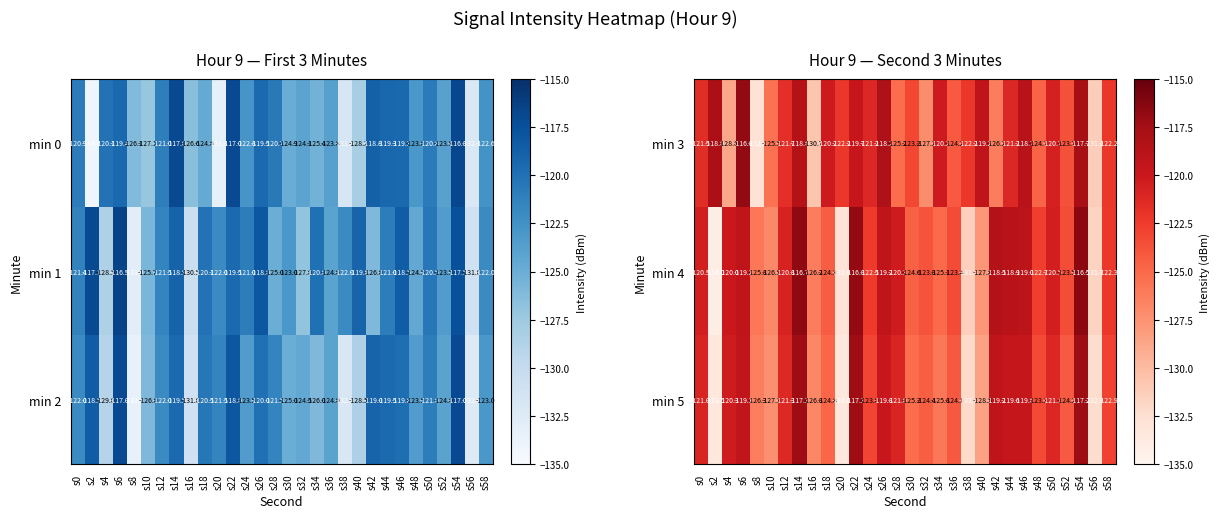

What is the approximate value of min 5 at s48?

-123.3